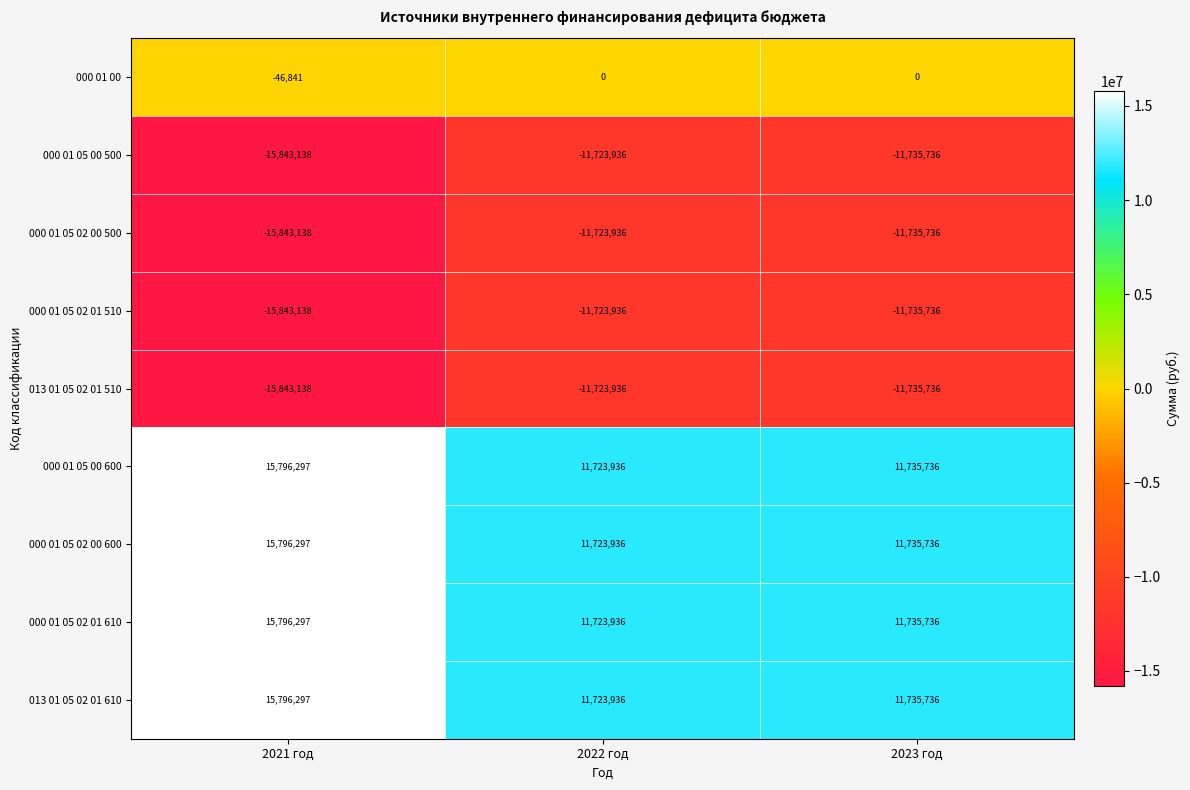

What value does the 000 01 00 series have at 2021 год, to the nearest 100?

-46800